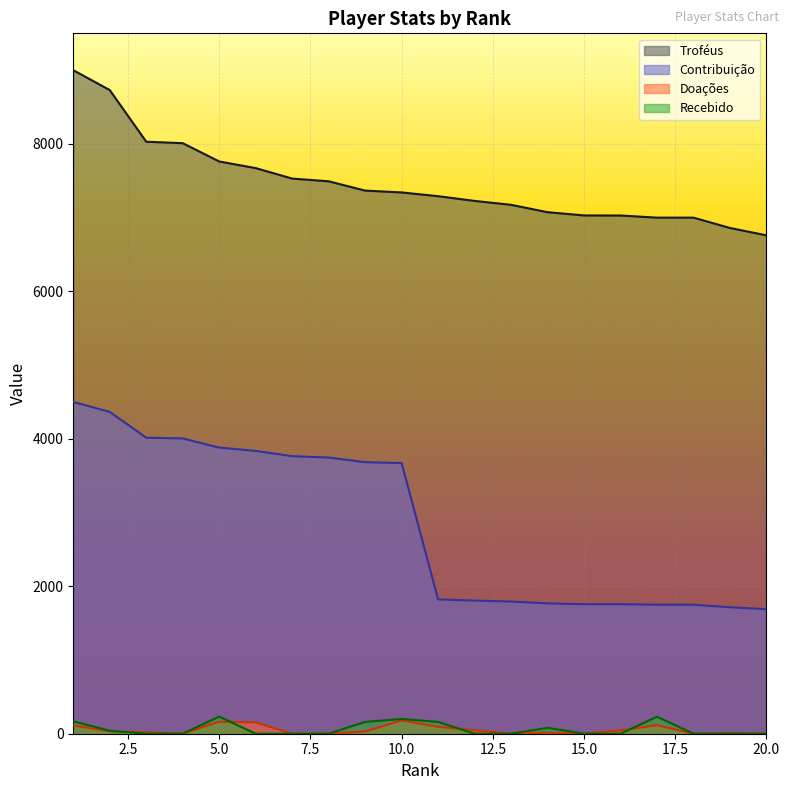

True or false: Recebido has a value of 168 at 1.

True